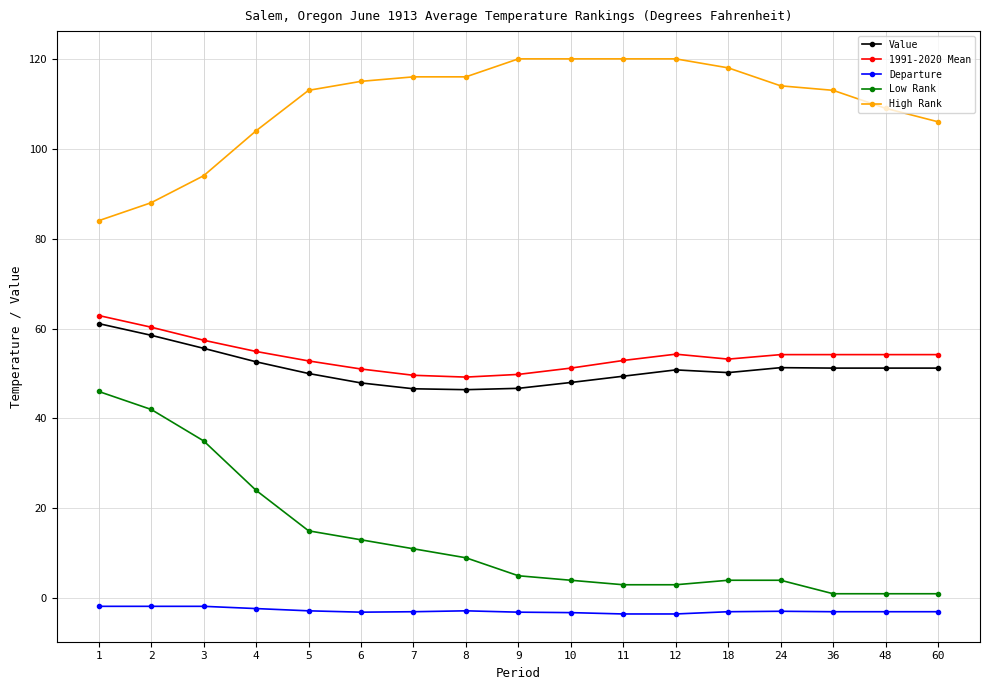

Rank the series by their maximum value, from lowest to highest.

Departure, Low Rank, Value, 1991-2020 Mean, High Rank